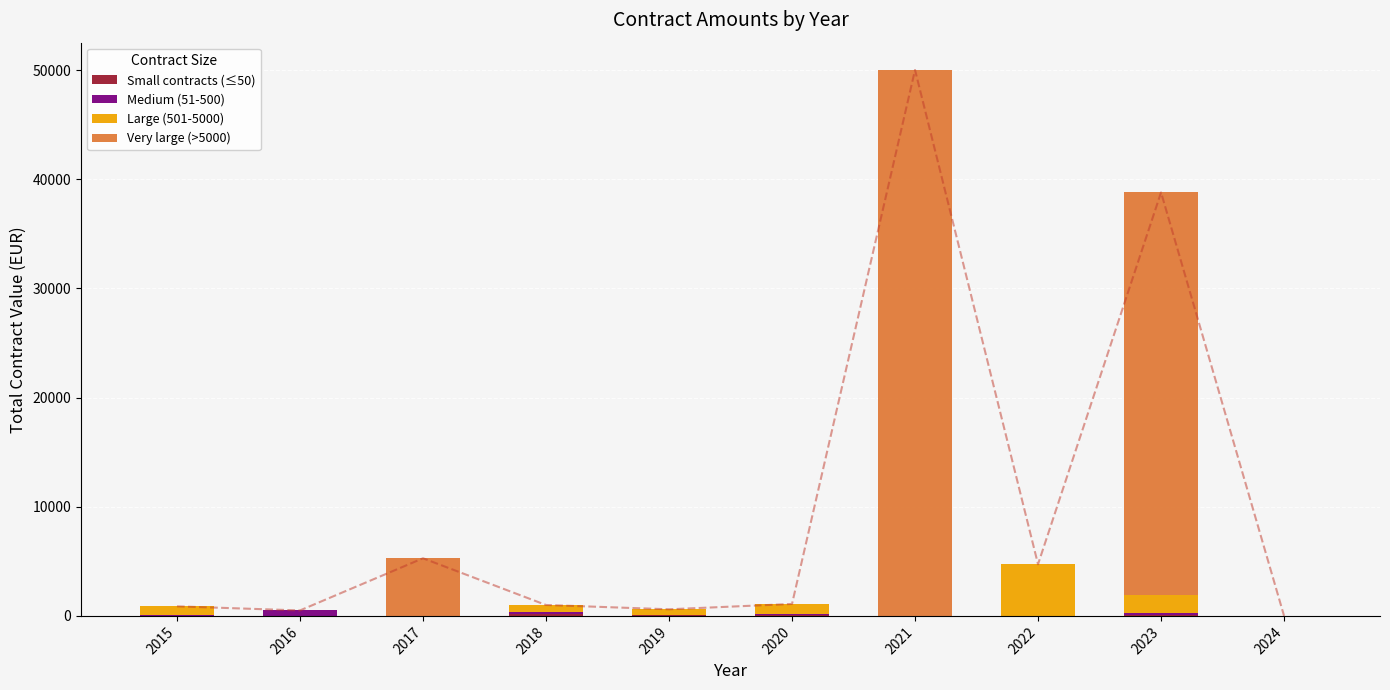

Between 2021 and 2023, which series saw the biggest shift?

Very large (>5000)